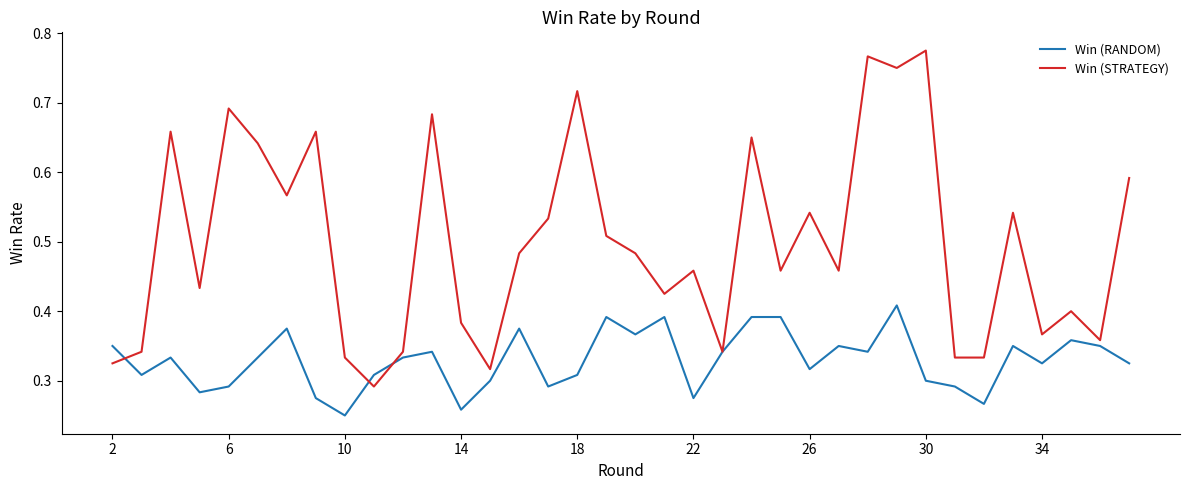

How many lines are shown in the chart?

2